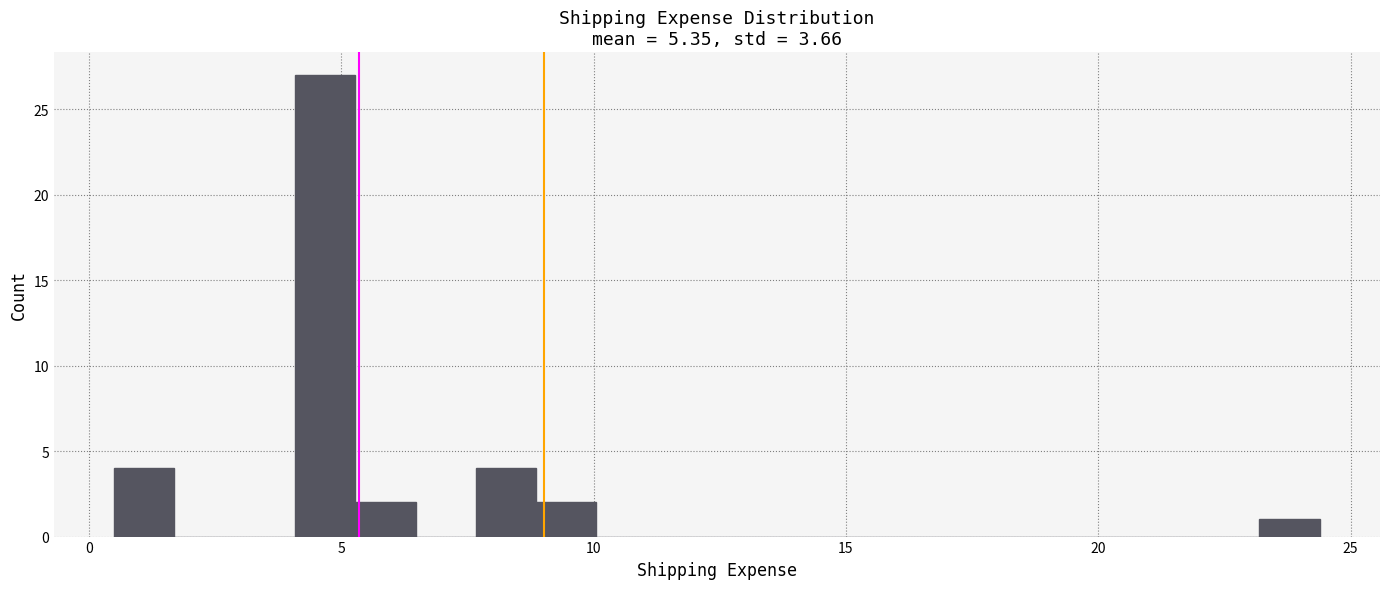

Around what value on the x-axis is the tallest bar? Give the approximate position of its centre, as read against the axis.

4.5